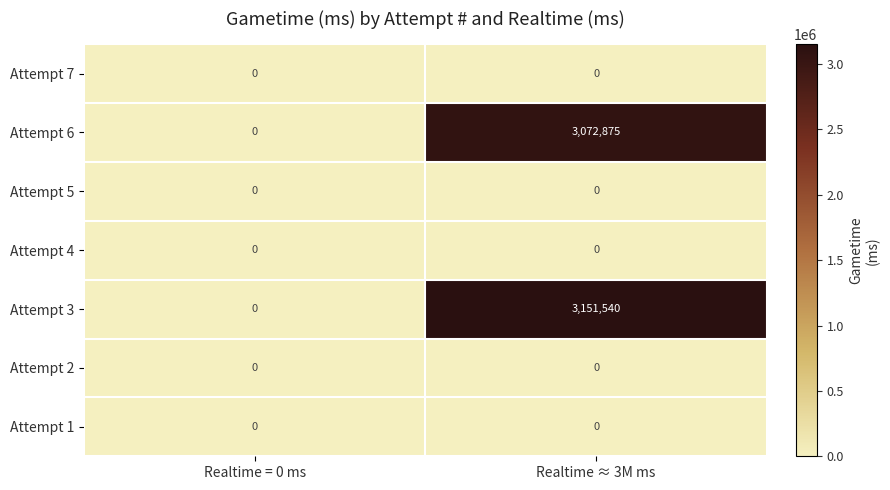

Reading left to right, extract all data points from this chart.

Attempt 7: 0	0
Attempt 6: 0	3072875
Attempt 5: 0	0
Attempt 4: 0	0
Attempt 3: 0	3151540
Attempt 2: 0	0
Attempt 1: 0	0